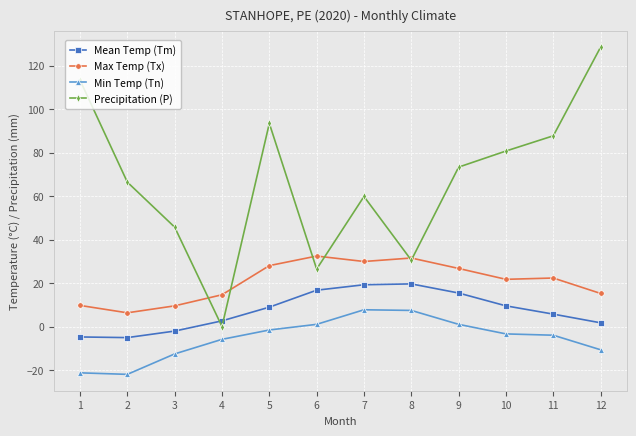

Rank the series by their average value, from highest to lowest.

Precipitation (P), Max Temp (Tx), Mean Temp (Tm), Min Temp (Tn)